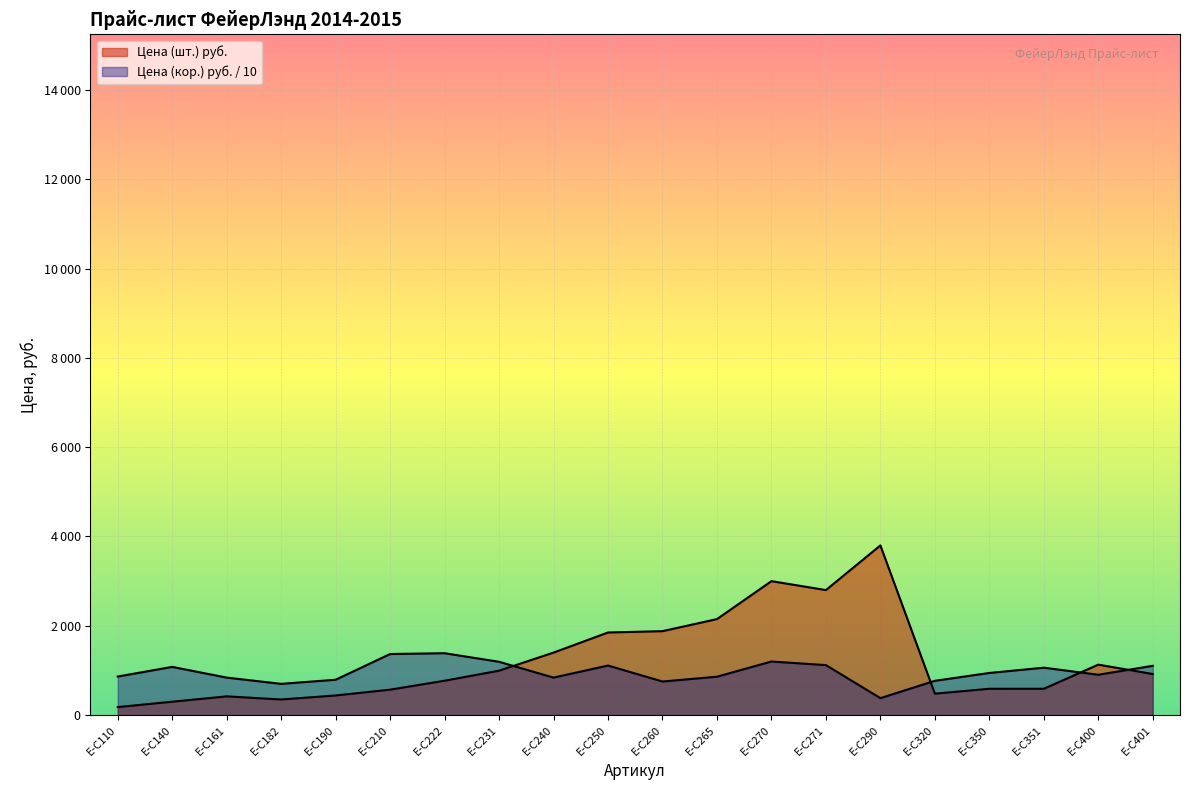

Reading right to left, list all the values displayed in this chart.

Цена (шт.) руб.: 920	1130	590	590	480	3800	2800	3000	2150	1880	1850	1400	995	770	570	440	350	420	300	180
Цена (кор.) руб.: 1104	904	1062	944	768	380	1120	1200	860	752	1110	840	1194	1386	1368	792	700	840	1080	864